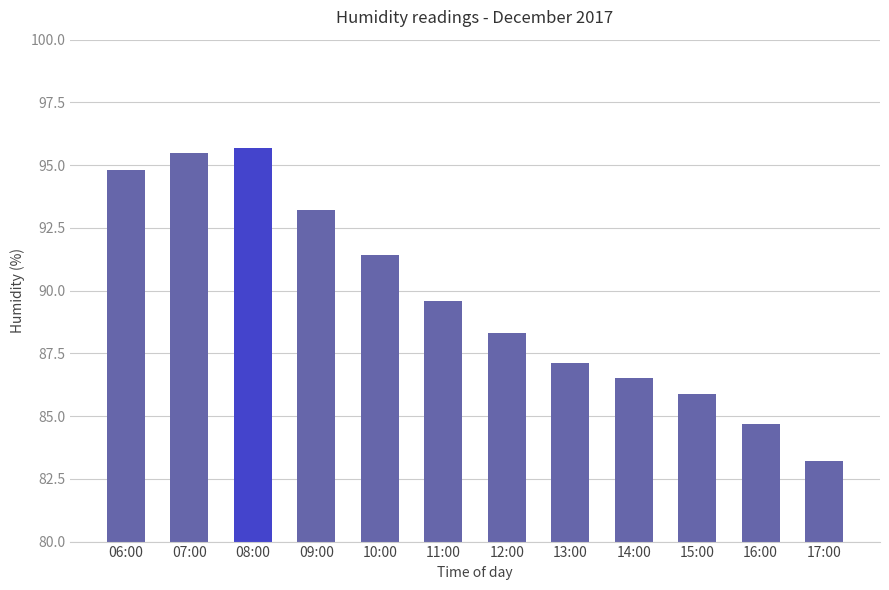

At which category does the chart reach its peak across all series?

08:00